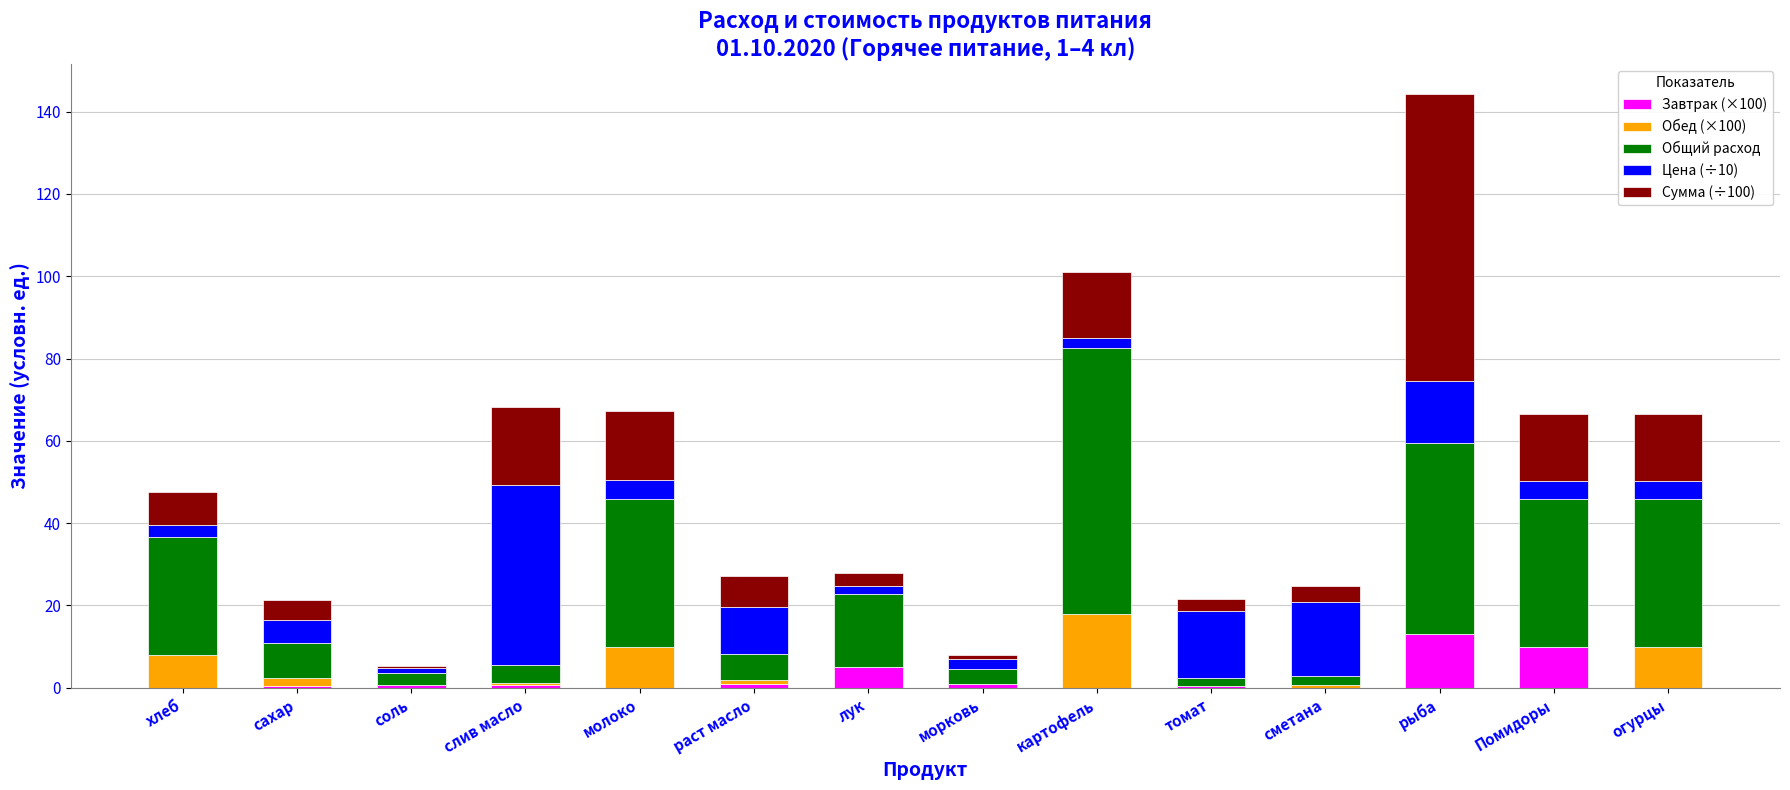

What is the sum of all Завтрак (×100) values?

32.1